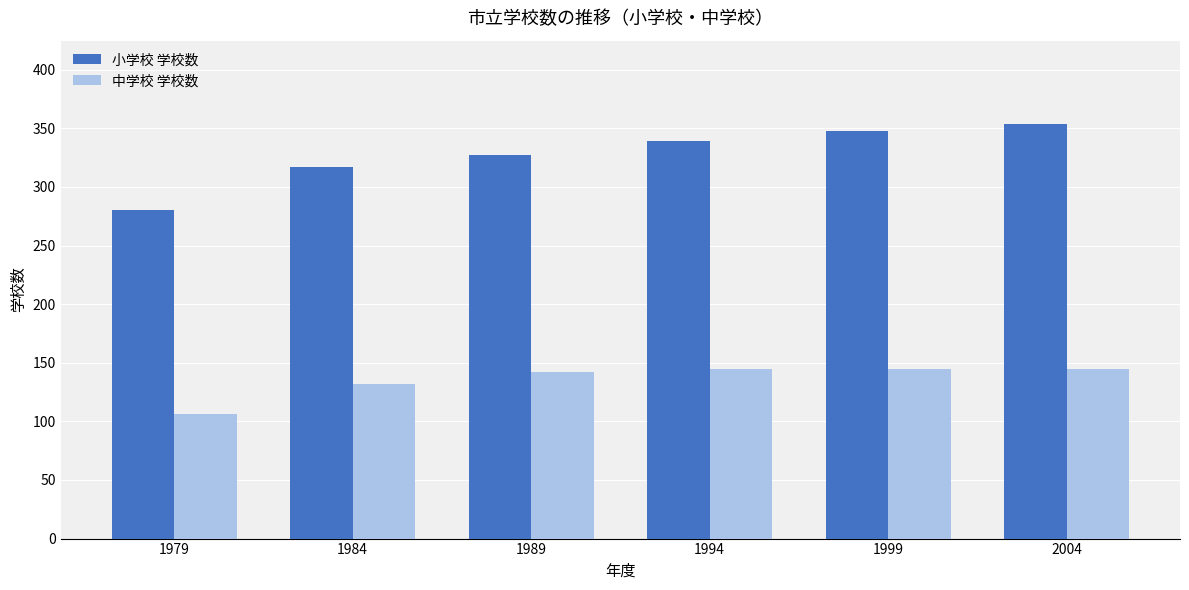

Rank the series by their average value, from lowest to highest.

中学校 学校数, 小学校 学校数